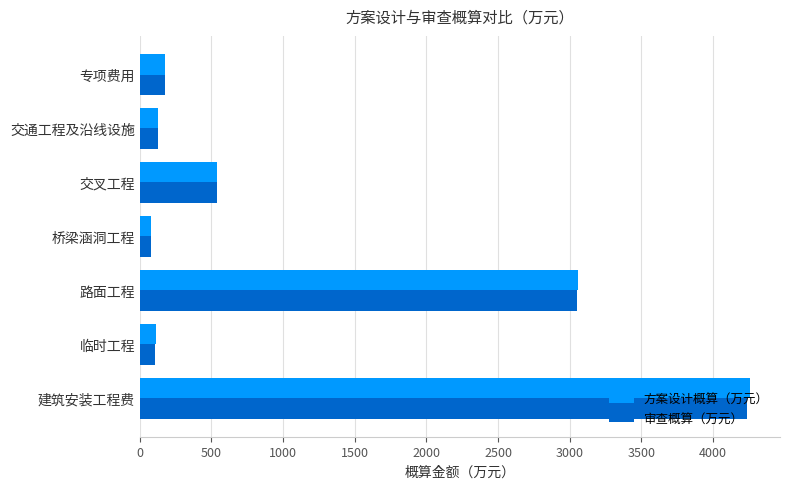

Which label corresponds to the largest value in the chart?

建筑安装工程费